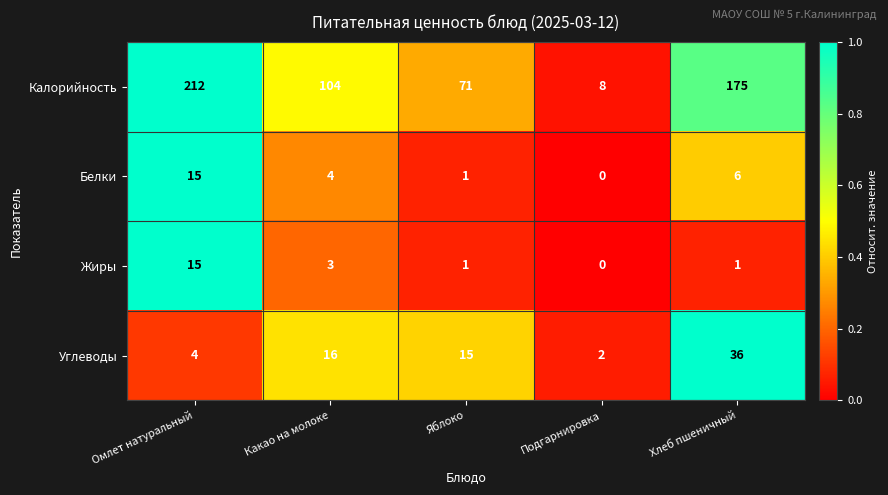

Reading left to right, extract all data points from this chart.

Калорийность: Омлет натуральный=212	Какао на молоке=104	Яблоко=71	Подгарнировка=8	Хлеб пшеничный=175
Белки: Омлет натуральный=15	Какао на молоке=4	Яблоко=1	Подгарнировка=0	Хлеб пшеничный=6
Жиры: Омлет натуральный=15	Какао на молоке=3	Яблоко=1	Подгарнировка=0	Хлеб пшеничный=1
Углеводы: Омлет натуральный=4	Какао на молоке=16	Яблоко=15	Подгарнировка=2	Хлеб пшеничный=36